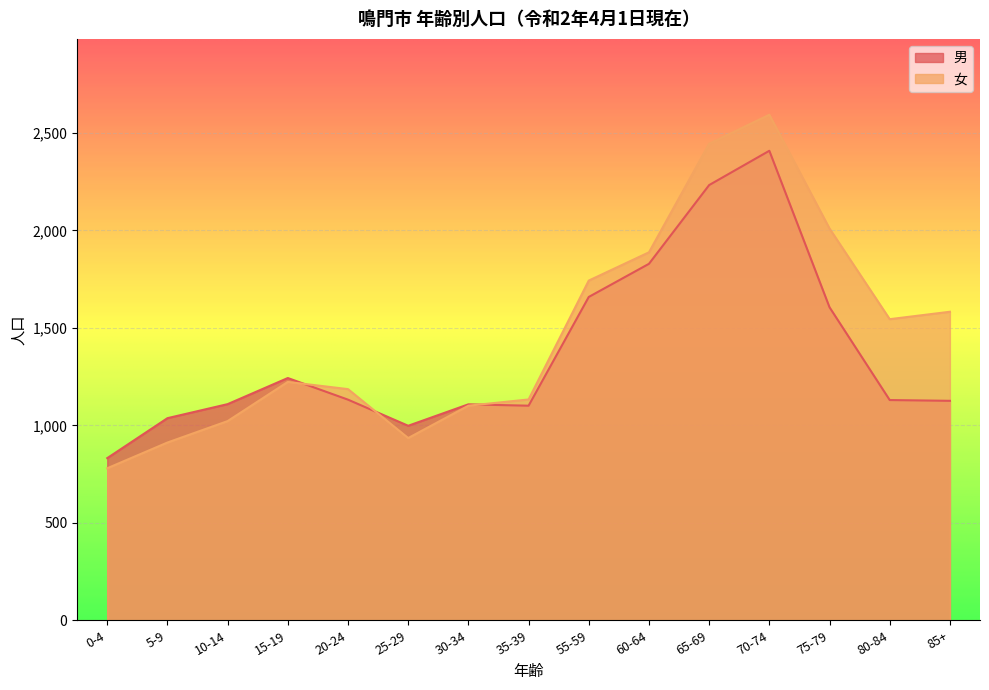

Which has a higher value, 70-74 or 80-84?

70-74